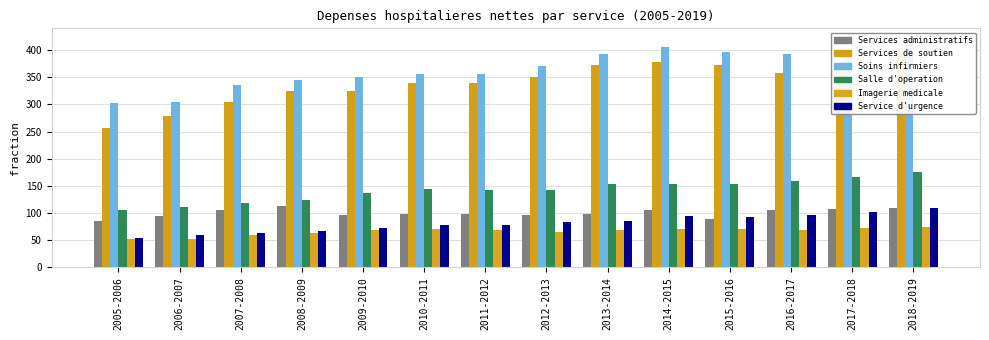

Which series has the largest range (max minus min)?

Services de soutien